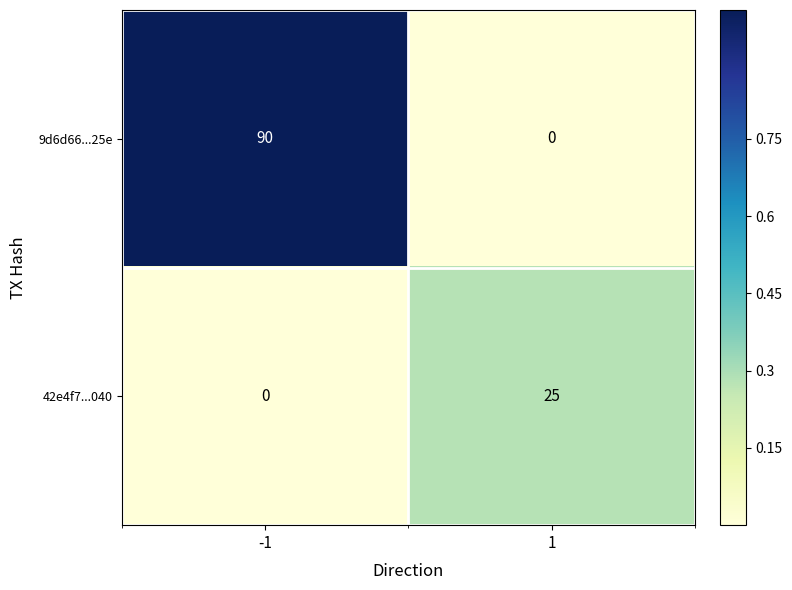

Between -1 and 1, which series saw the biggest shift?

9d6d66...25e